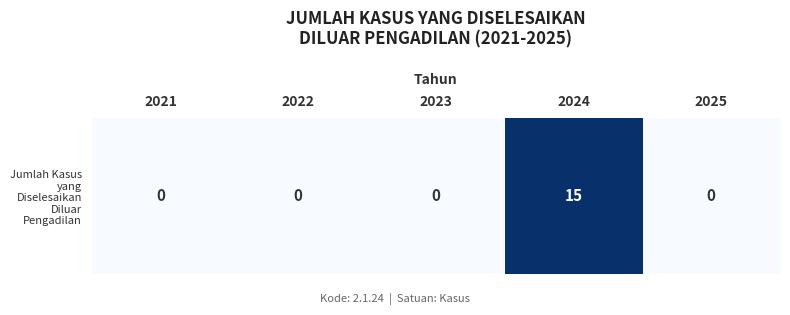

What is the difference between the values at 2024 and 2021?

15